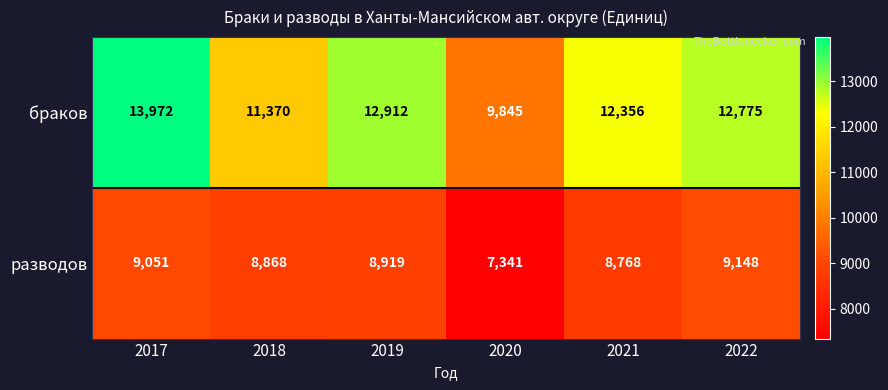

What value does the браков series have at 2019, to the nearest 50?

12900